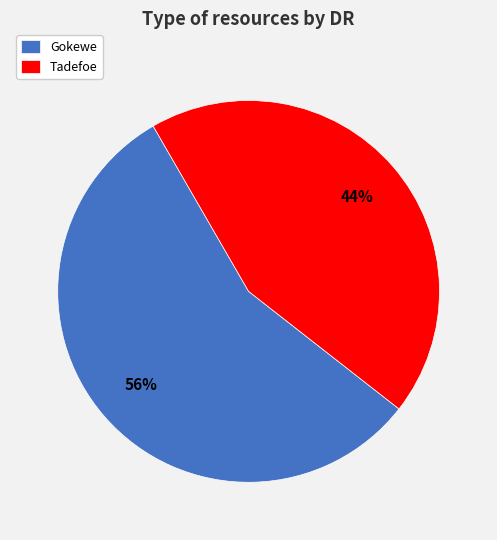

True or false: Gokewe accounts for 56% of the total.

True